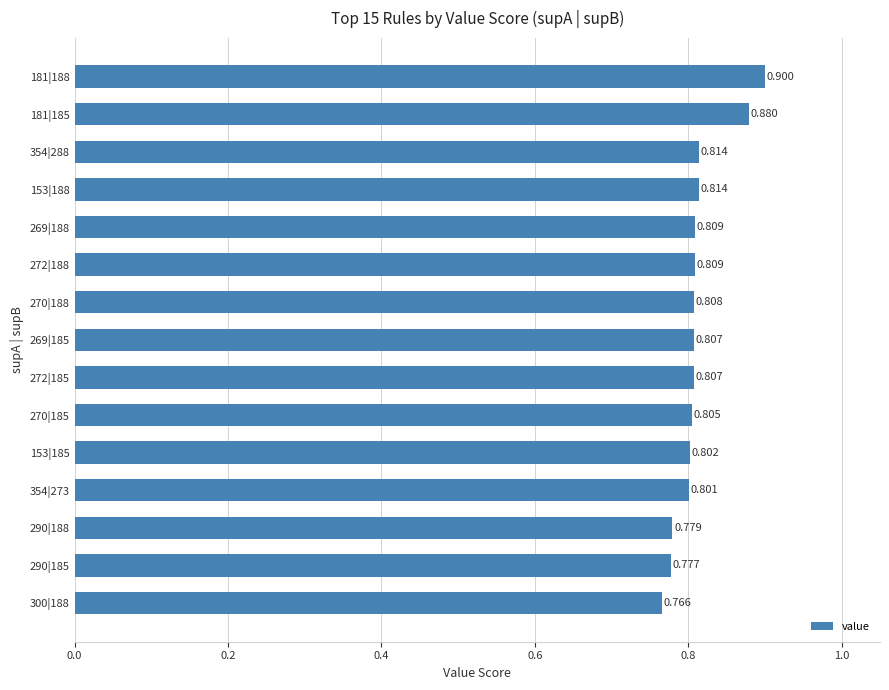

Which category has the lowest value across all series?

300|188